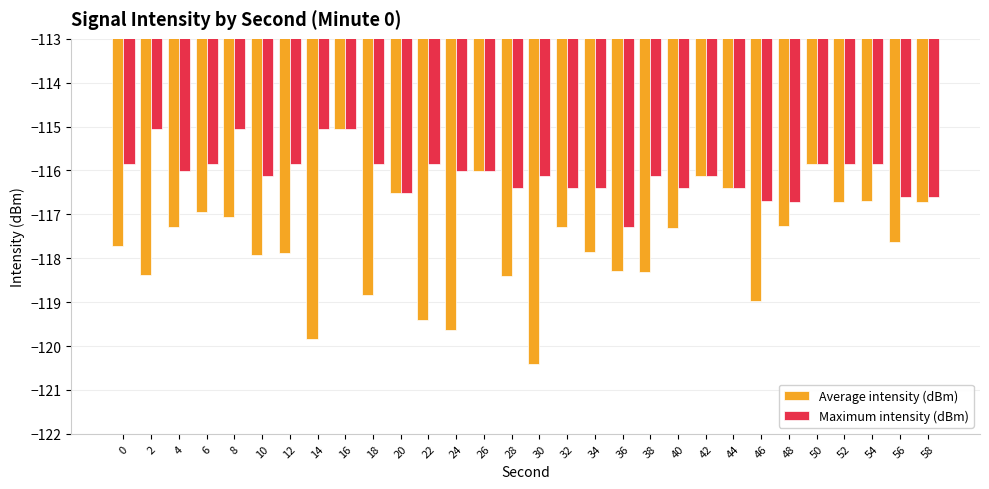

Between 10 and 24, which series saw the biggest shift?

Average intensity (dBm)